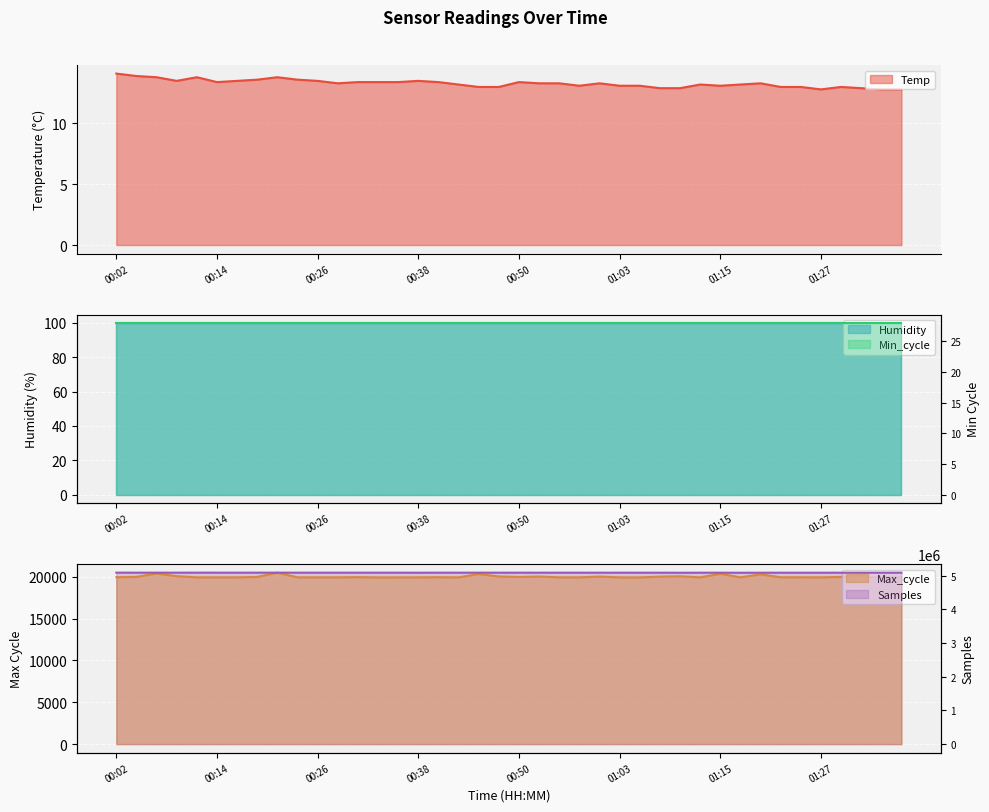

At which category does the chart reach its peak across all series?

00:02